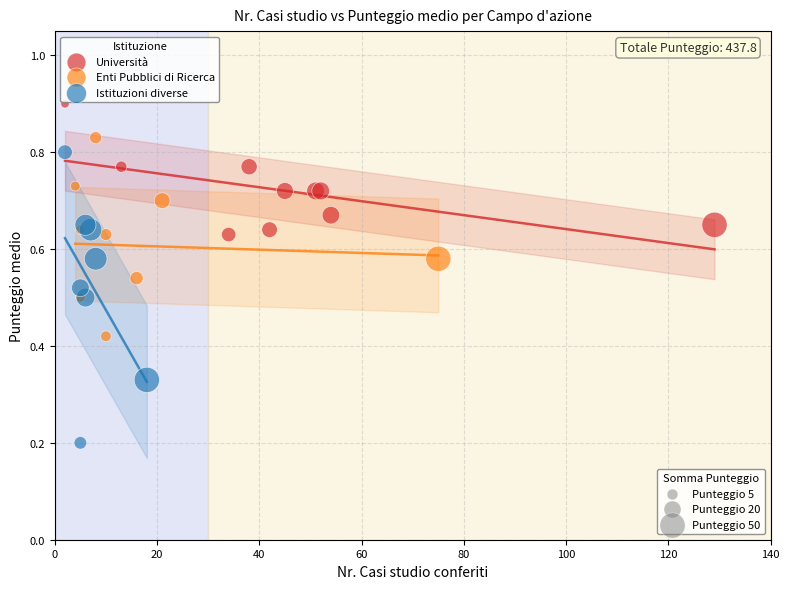

Which series has the largest Y range (max minus min)?

Istituzioni diverse